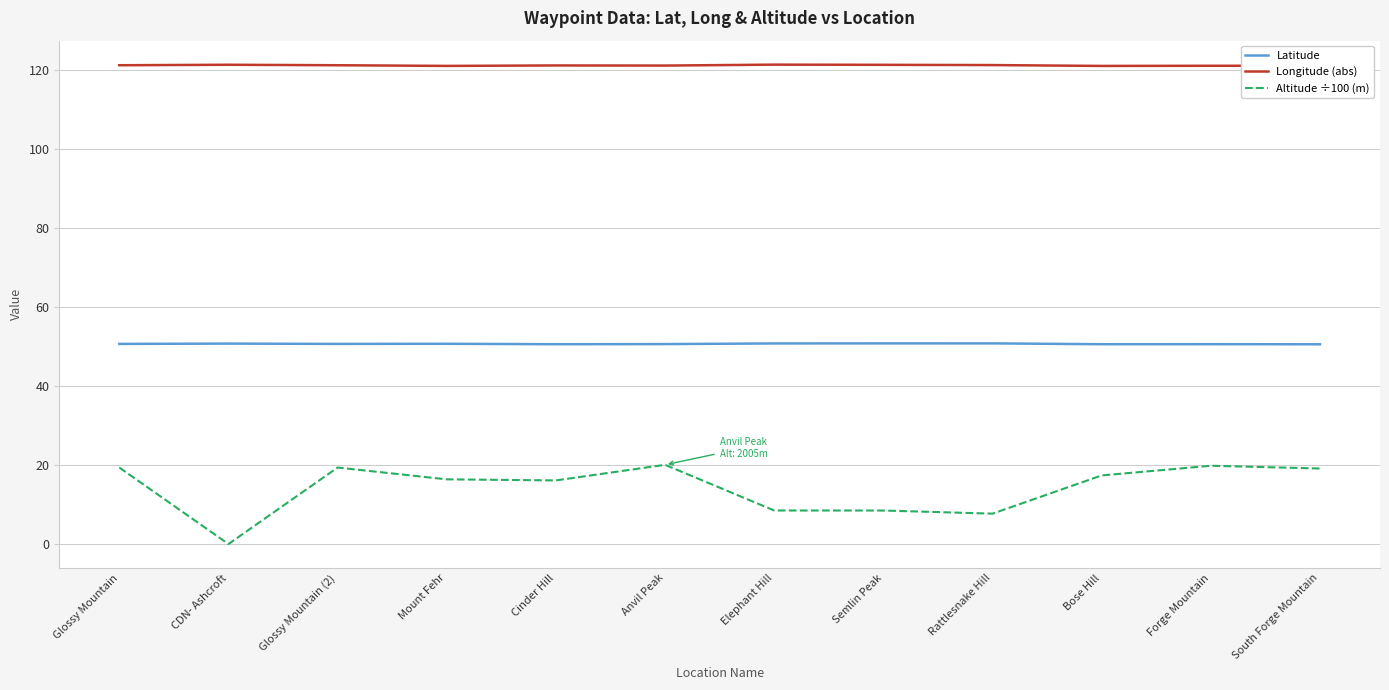

Is this an area chart (filled region under the line)?

No